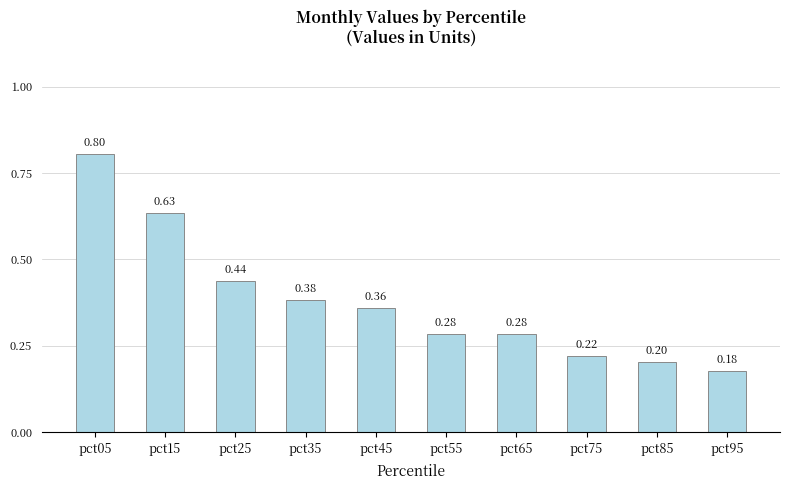

What is the change in value from pct25 to pct45?

-0.1